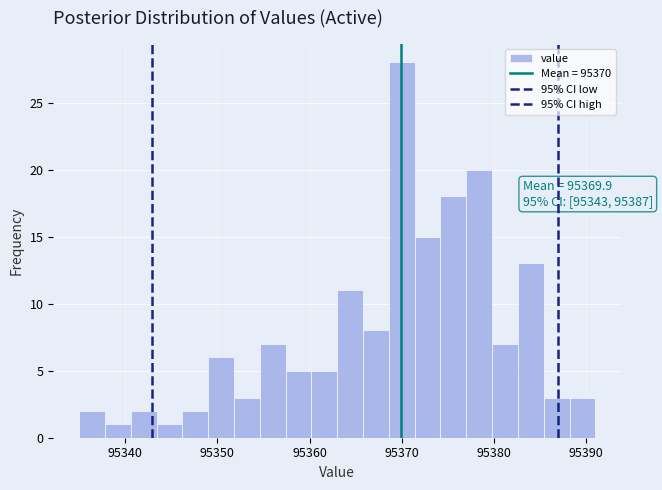

Around what value on the x-axis is the tallest bar? Give the approximate position of its centre, as read against the axis.

95370